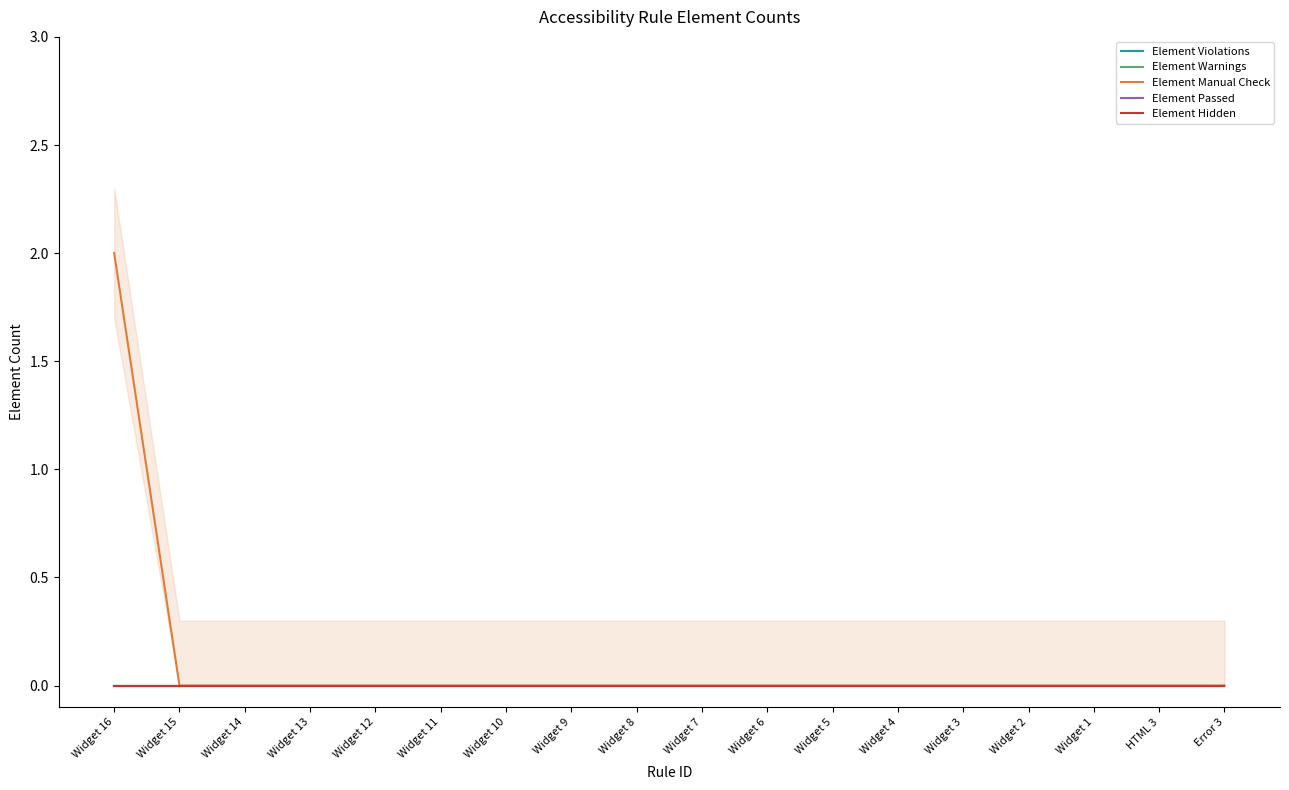

What are all the series names shown in the legend?

Element Violations, Element Warnings, Element Manual Check, Element Passed, Element Hidden